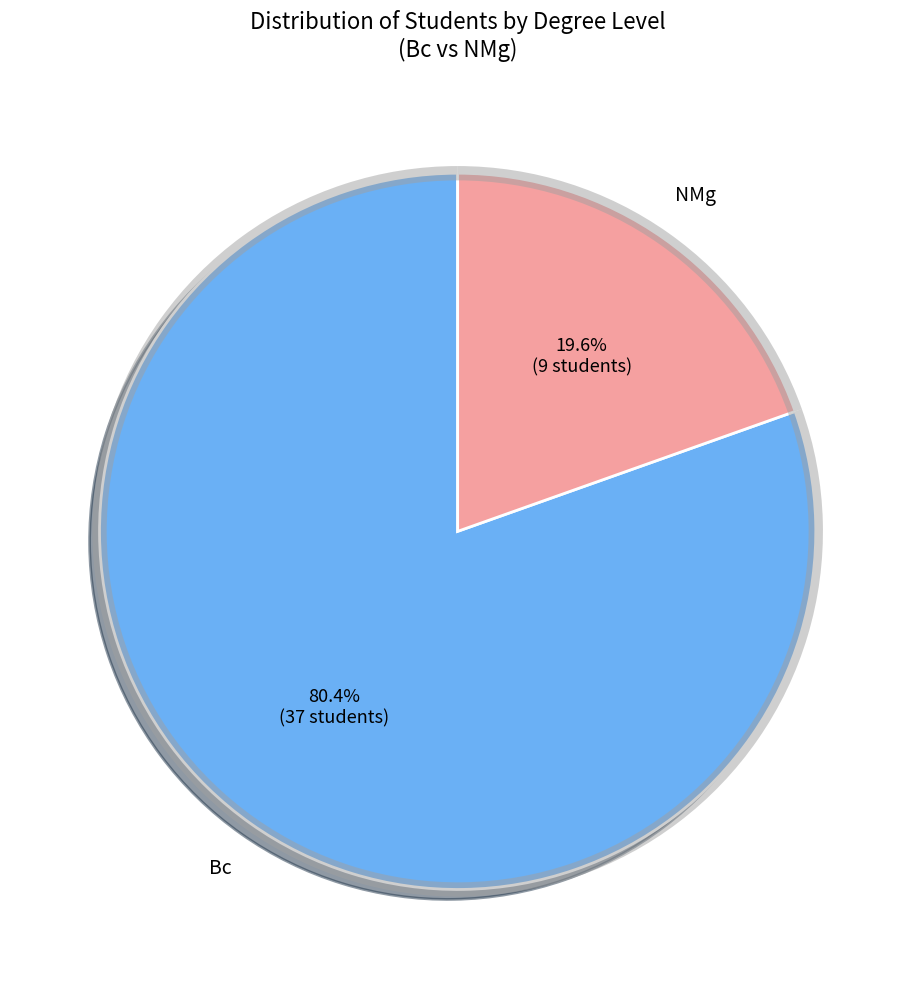

True or false: Bc accounts for 91% of the total.

False